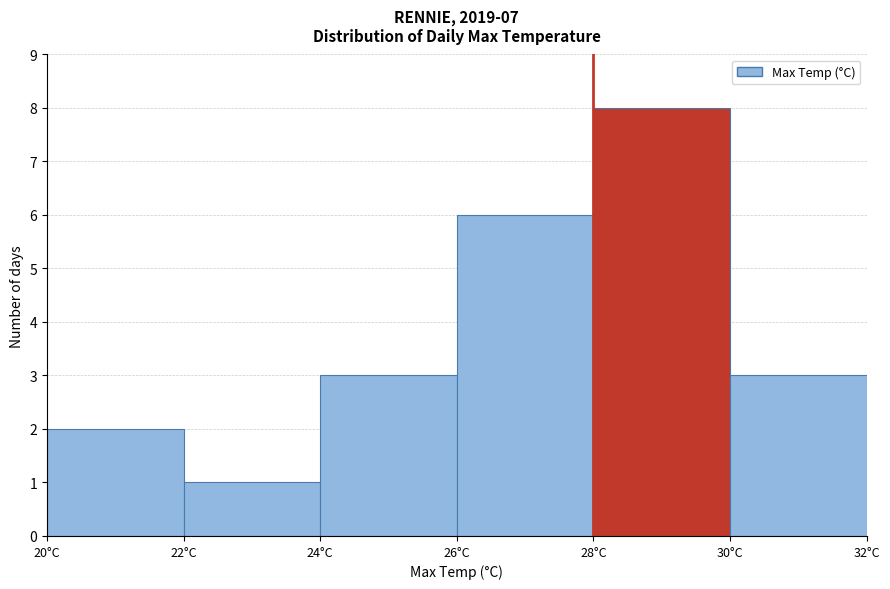

Which range on the x-axis has the tallest bar?

28 to 30